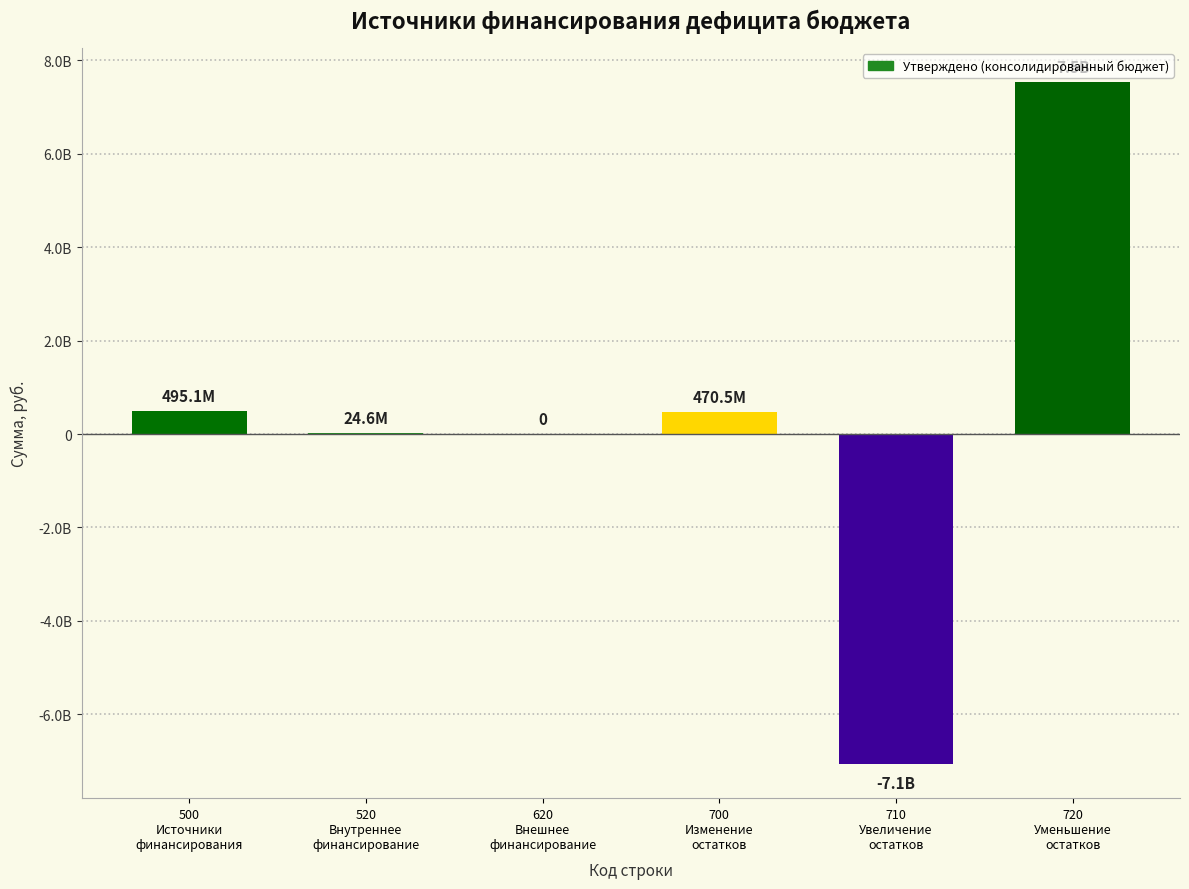

Are the bars horizontal?

No